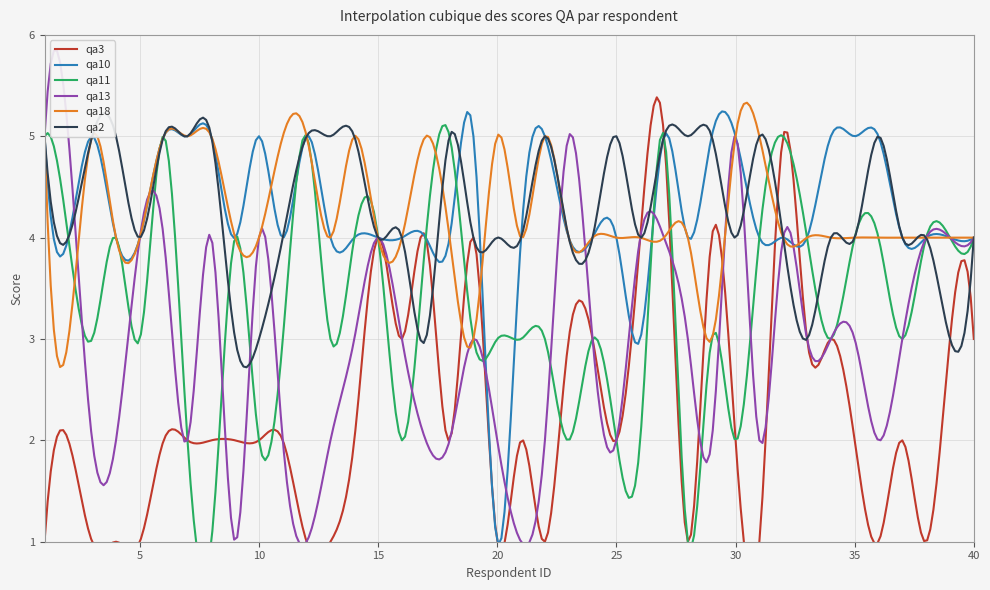

Which series has the largest range (max minus min)?

qa3